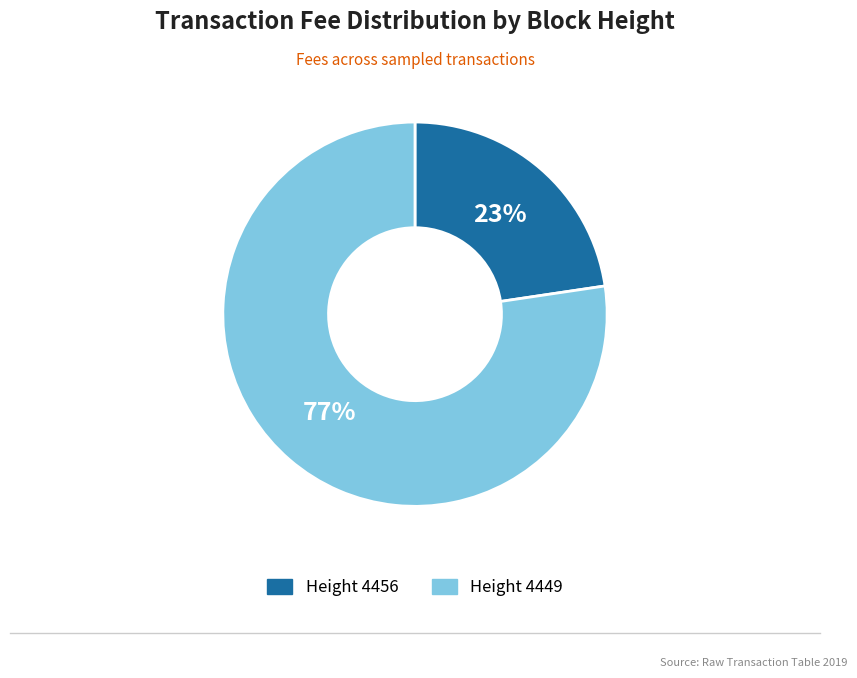

Does any single category account for the majority?

Yes